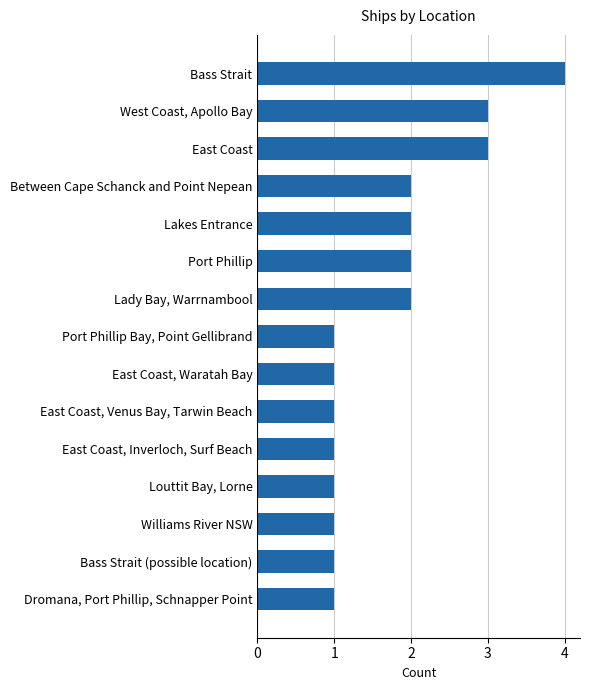

Is it true that the value at Port Phillip is 3?

False